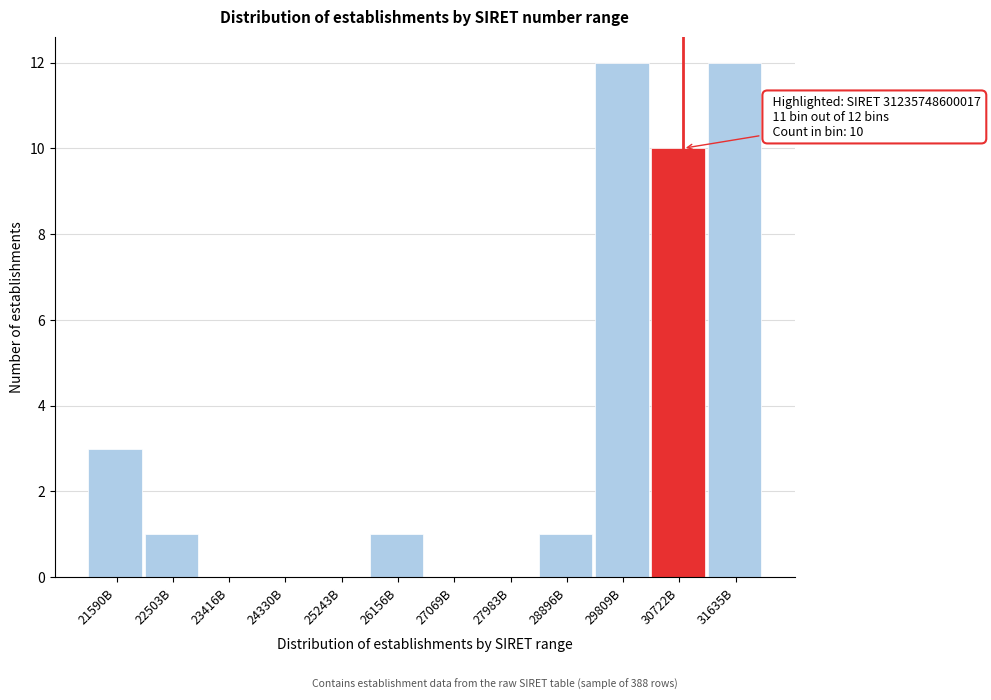

Reading right to left, what are all the values shown in this chart?

31635B=12	30722B=10	29809B=12	28896B=1	27983B=0	27069B=0	26156B=1	25243B=0	24330B=0	23416B=0	22503B=1	21590B=3